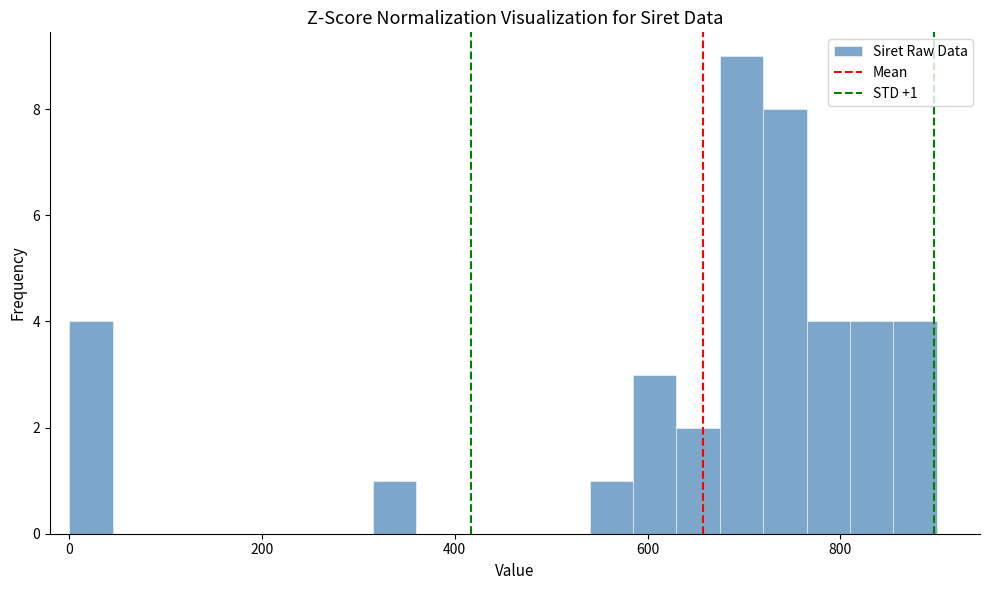

Read against the x-axis, roughly where is the centre of the tallest bar?

700